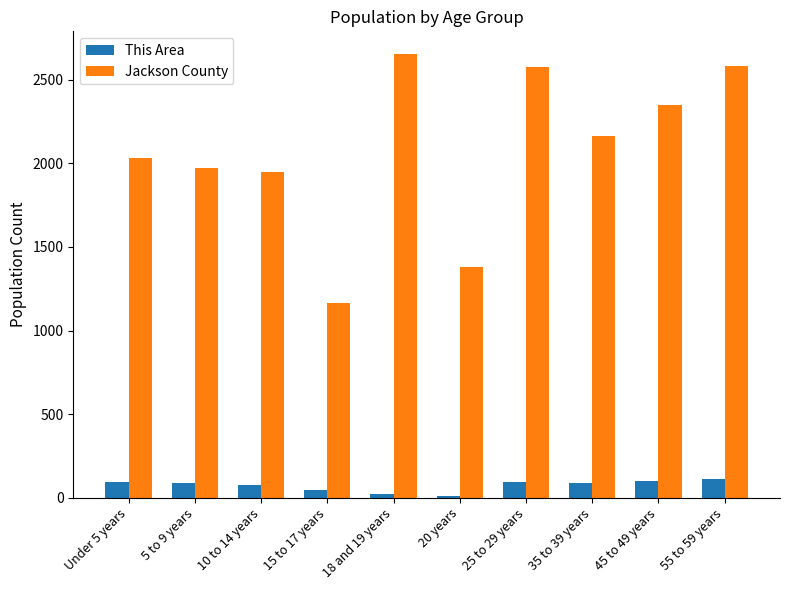

What is the label of the 9th bar from the right?

5 to 9 years